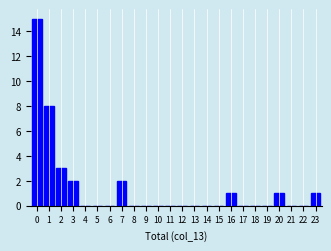

Reading right to left, transcribe all the data shown in this chart.

23=1	22=0	21=0	20=1	19=0	18=0	17=0	16=1	15=0	14=0	13=0	12=0	11=0	10=0	9=0	8=0	7=2	6=0	5=0	4=0	3=2	2=3	1=8	0=15